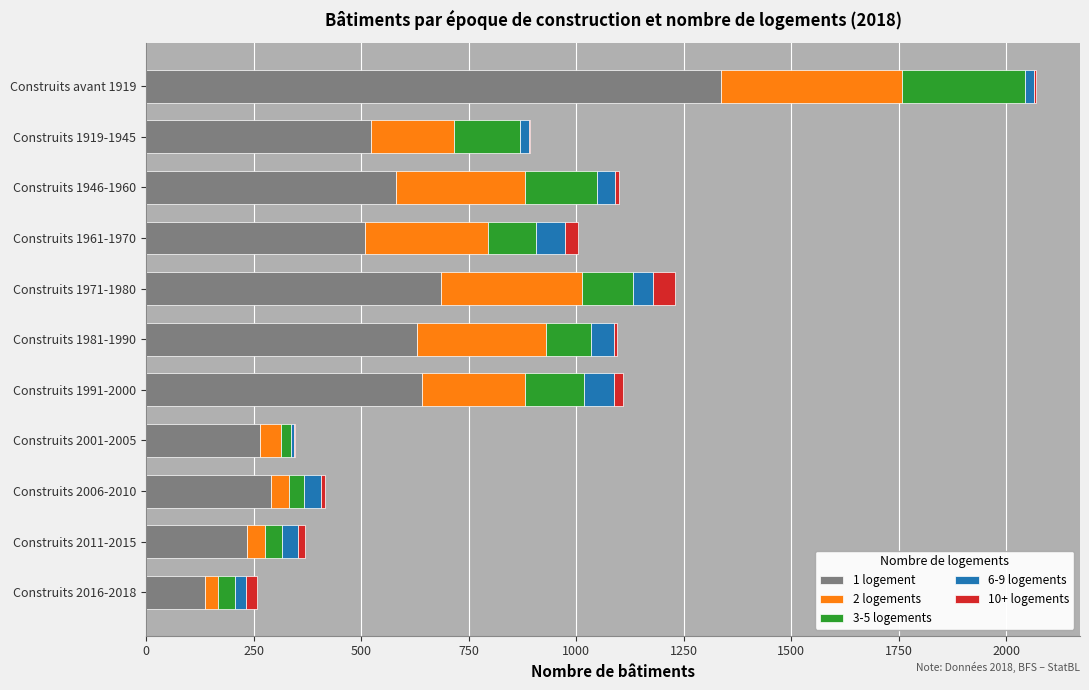

Which category has the highest value in the 1 logement series?

Construits avant 1919